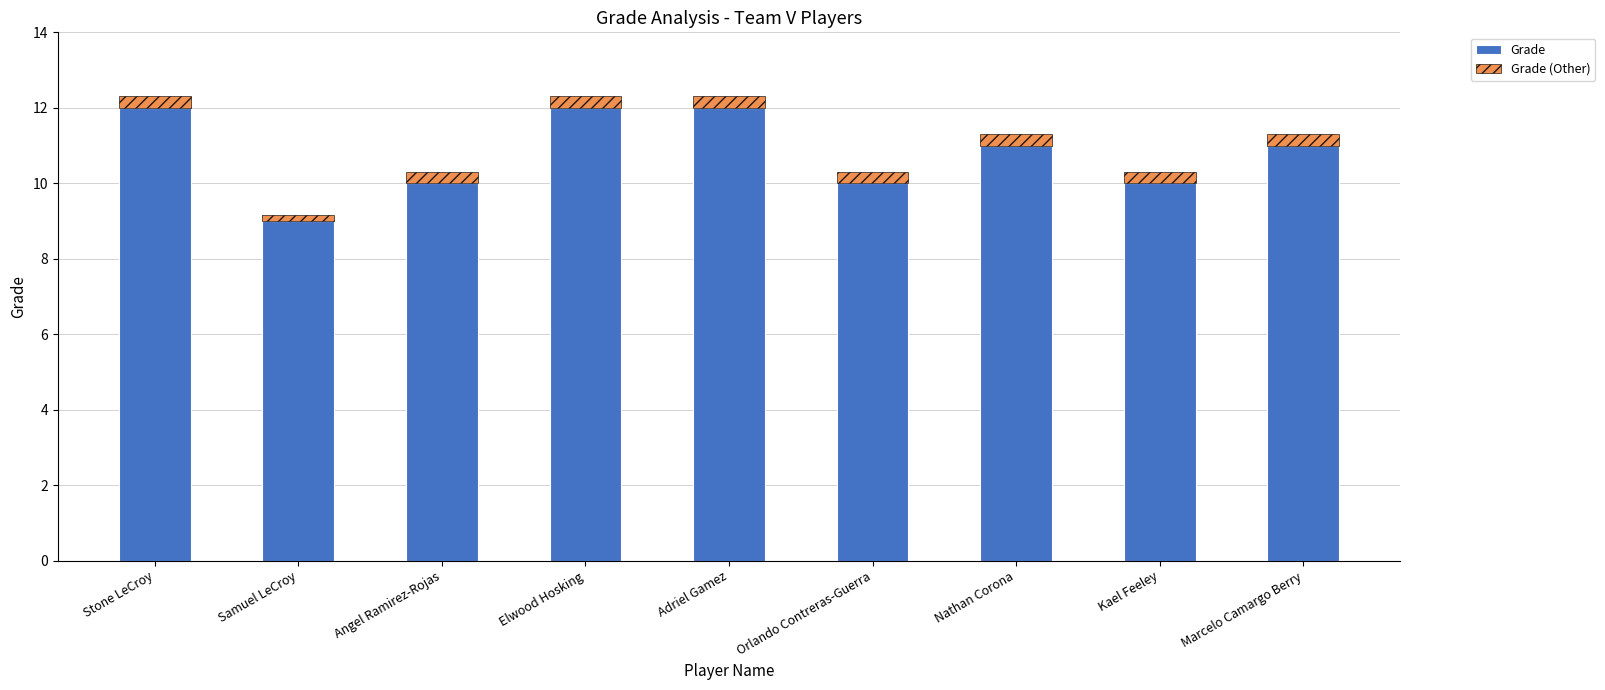

What is the total value across all series at Elwood Hosking?

12.3